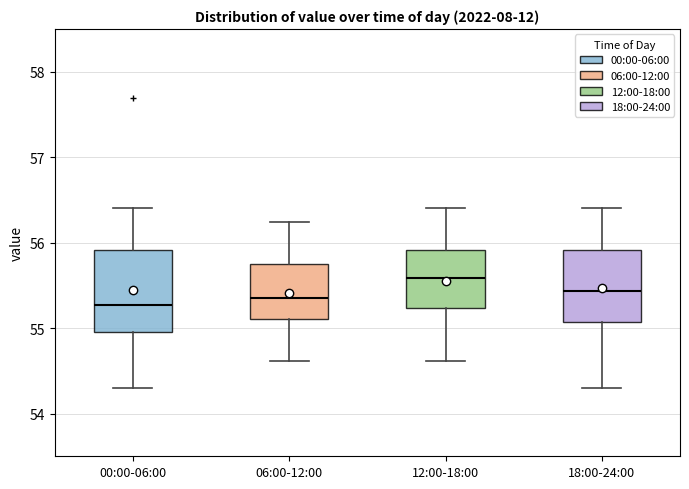

Reading left to right, read every box against the y-axis: the position of its median line, the range the box covers, and the ends of its whiskers. The values are not printed on the chart, so give them approximately, as read against the axis.

00:00-06:00: median 55.3, box 55.0 to 55.9, whiskers 54.3 to 56.4
06:00-12:00: median 55.4, box 55.1 to 55.8, whiskers 54.6 to 56.2
12:00-18:00: median 55.6, box 55.2 to 55.9, whiskers 54.6 to 56.4
18:00-24:00: median 55.4, box 55.1 to 55.9, whiskers 54.3 to 56.4